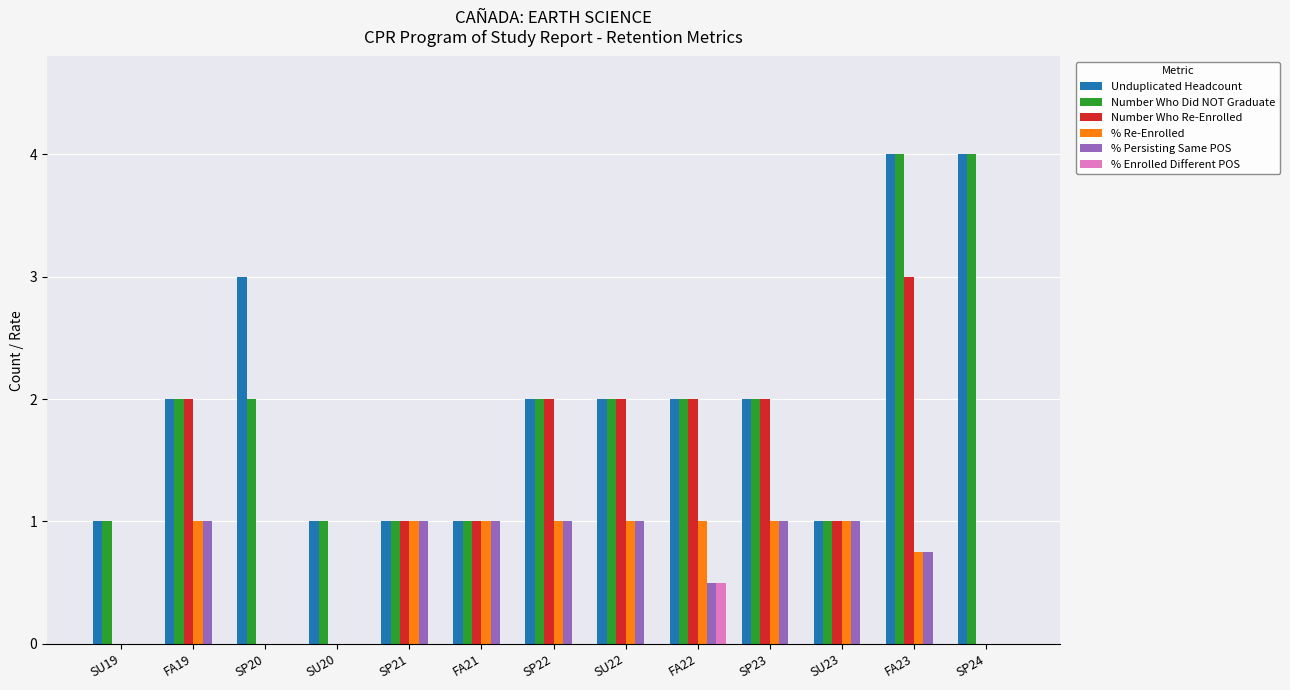

What is the average value of the Number Who Did NOT Graduate series?

1.9